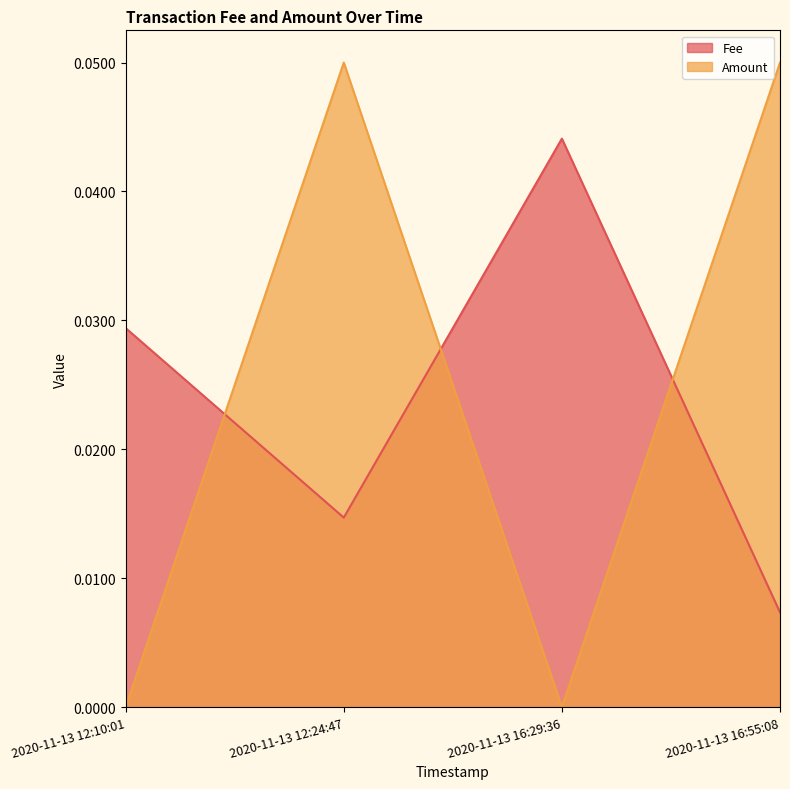

What is the maximum value shown in the chart?

0.1